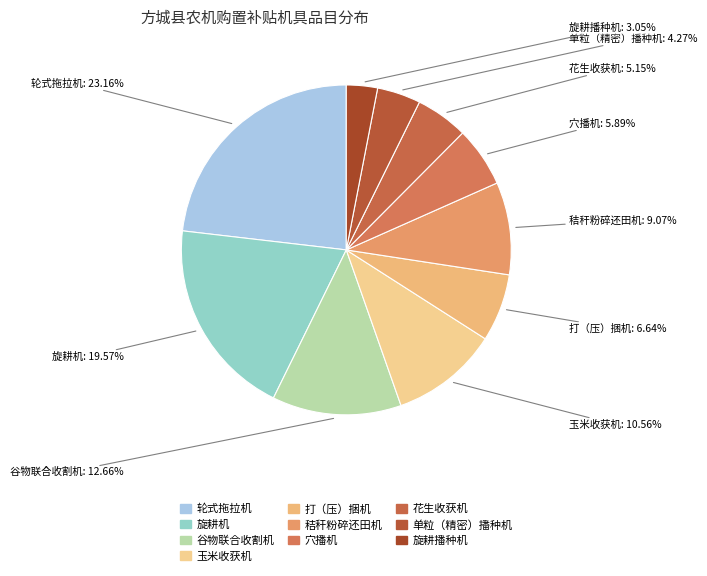

Combined, what portion of the pie is 旋耕播种机 and 花生收获机?

8.2%